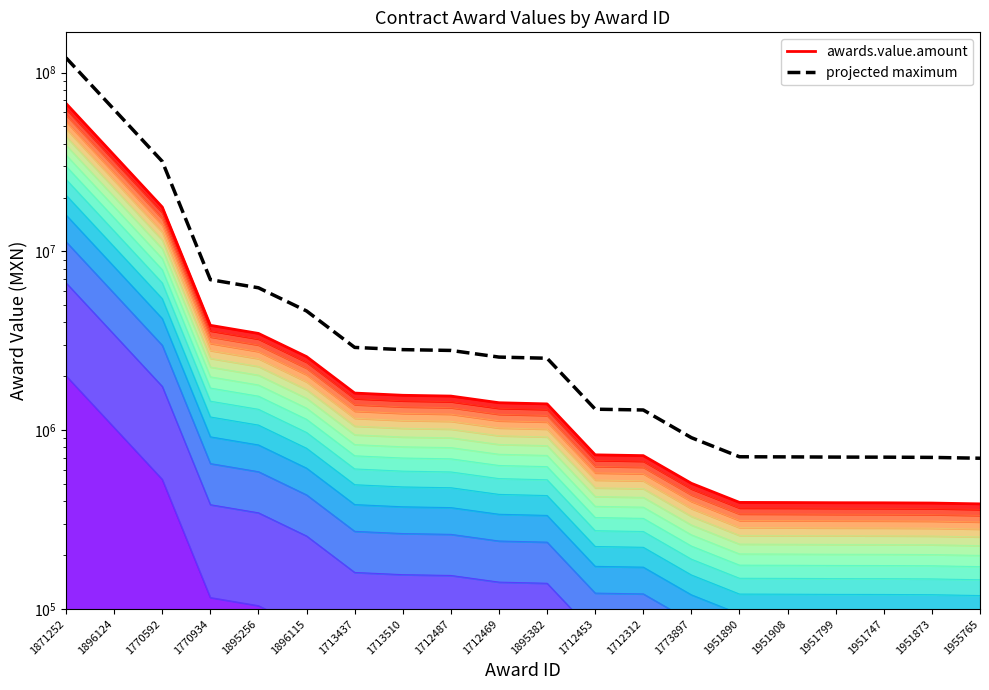

Which category has the lowest value in the awards.value.amount series?

1955765